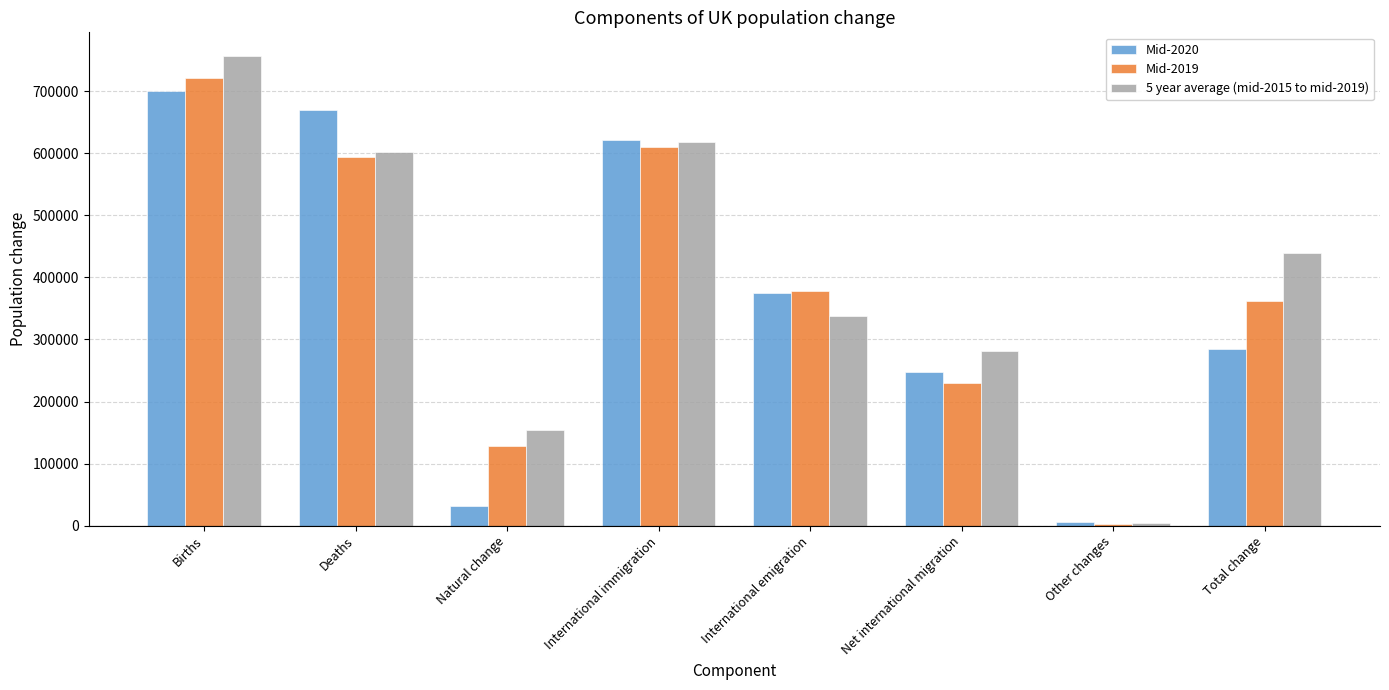

What is the label of the 3rd bar from the left?

Natural change